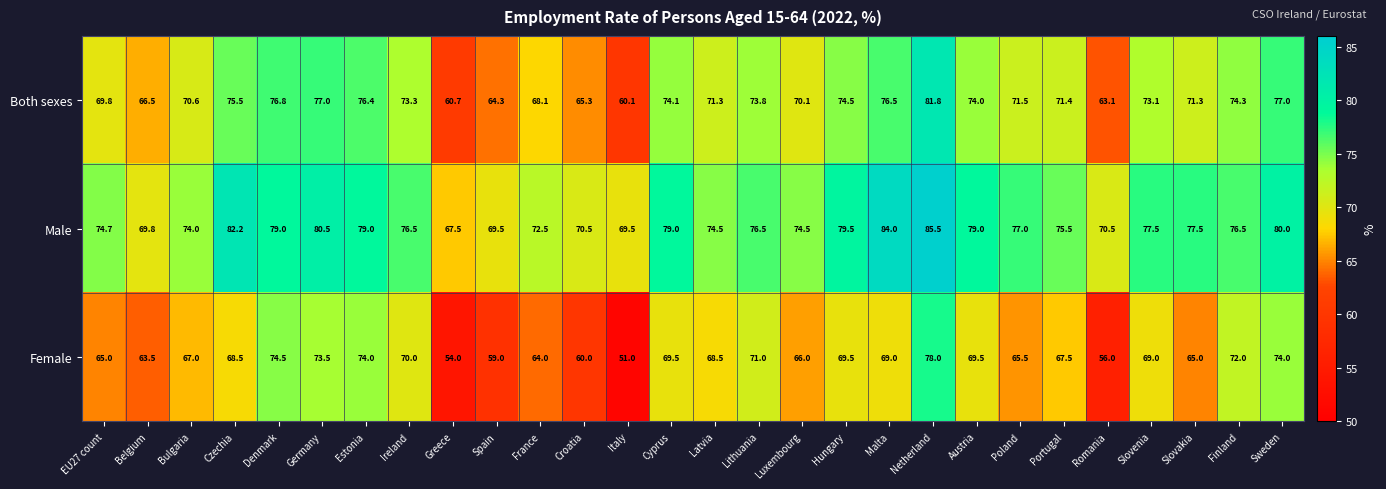

Rank the series by their average value, from highest to lowest.

Male, Both sexes, Female